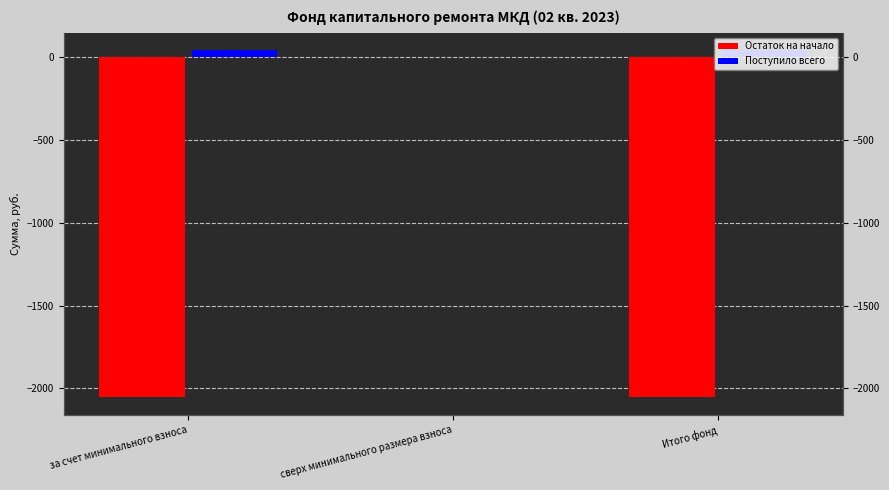

Reading right to left, list all the values displayed in this chart.

Остаток на начало: -2054.1	0.0	-2054.1
Поступило всего: 42.5	0.0	42.5